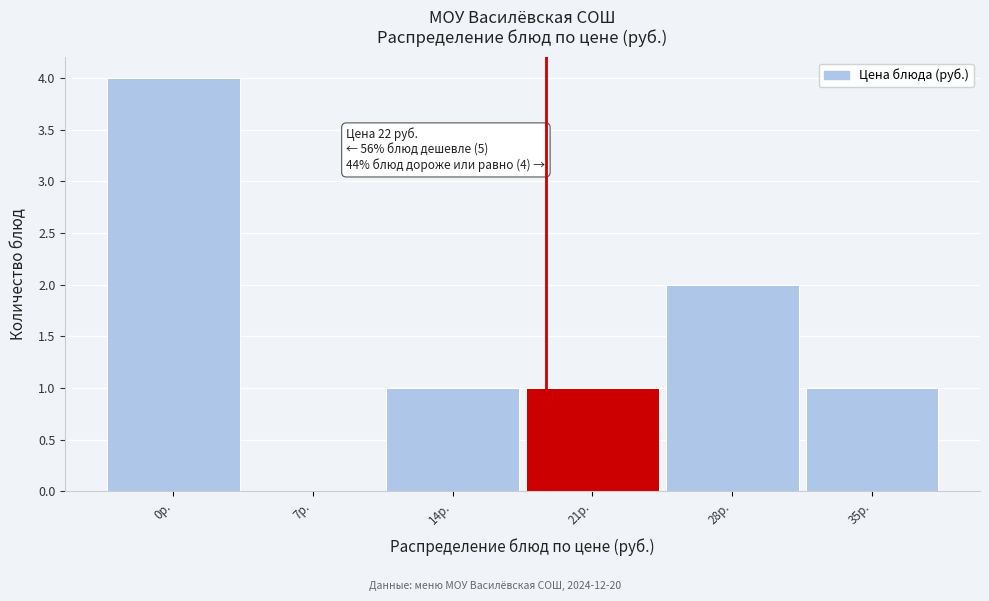

Reading right to left, what are all the values shown in this chart?

35р.=1	28р.=2	21р.=1	14р.=1	7р.=0	0р.=4